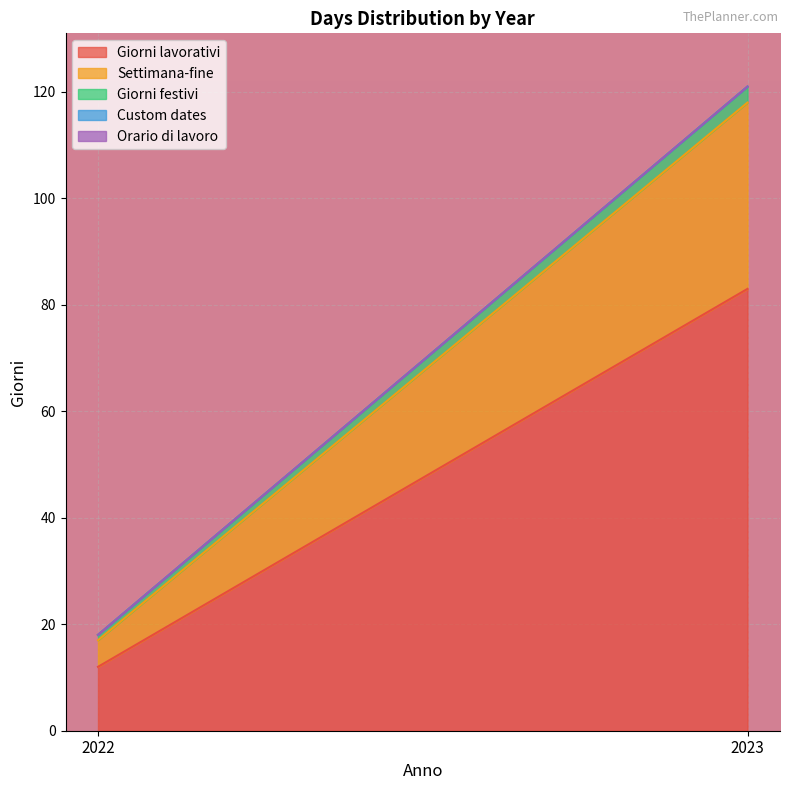

What is the value of the Giorni festivi point at the 2nd from the left?

3